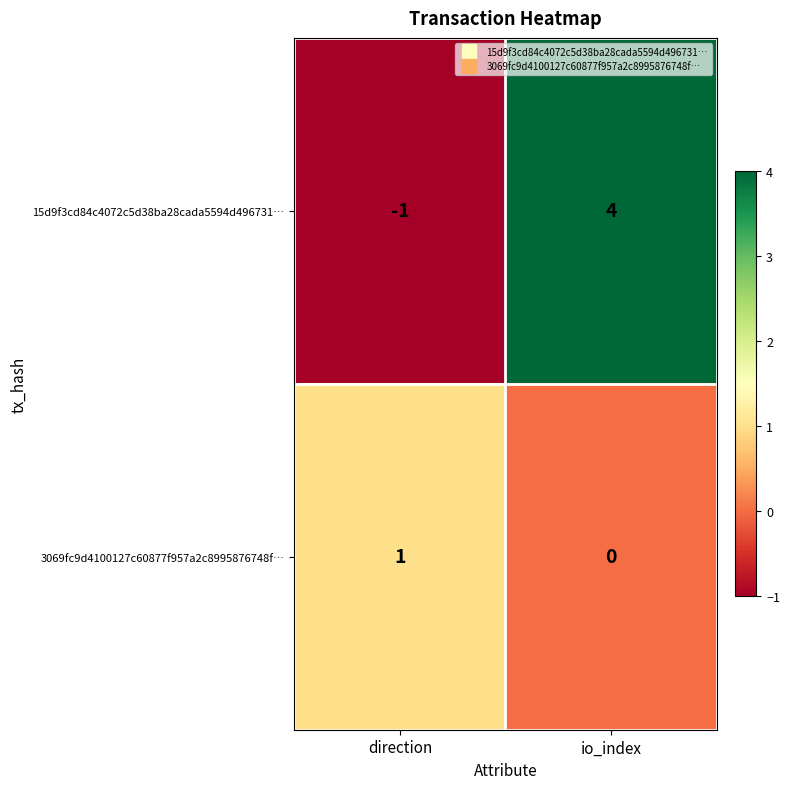

What is the difference between the 15d9f3cd84c4072c5d38ba28cada5594d496731… values at io_index and direction?

5